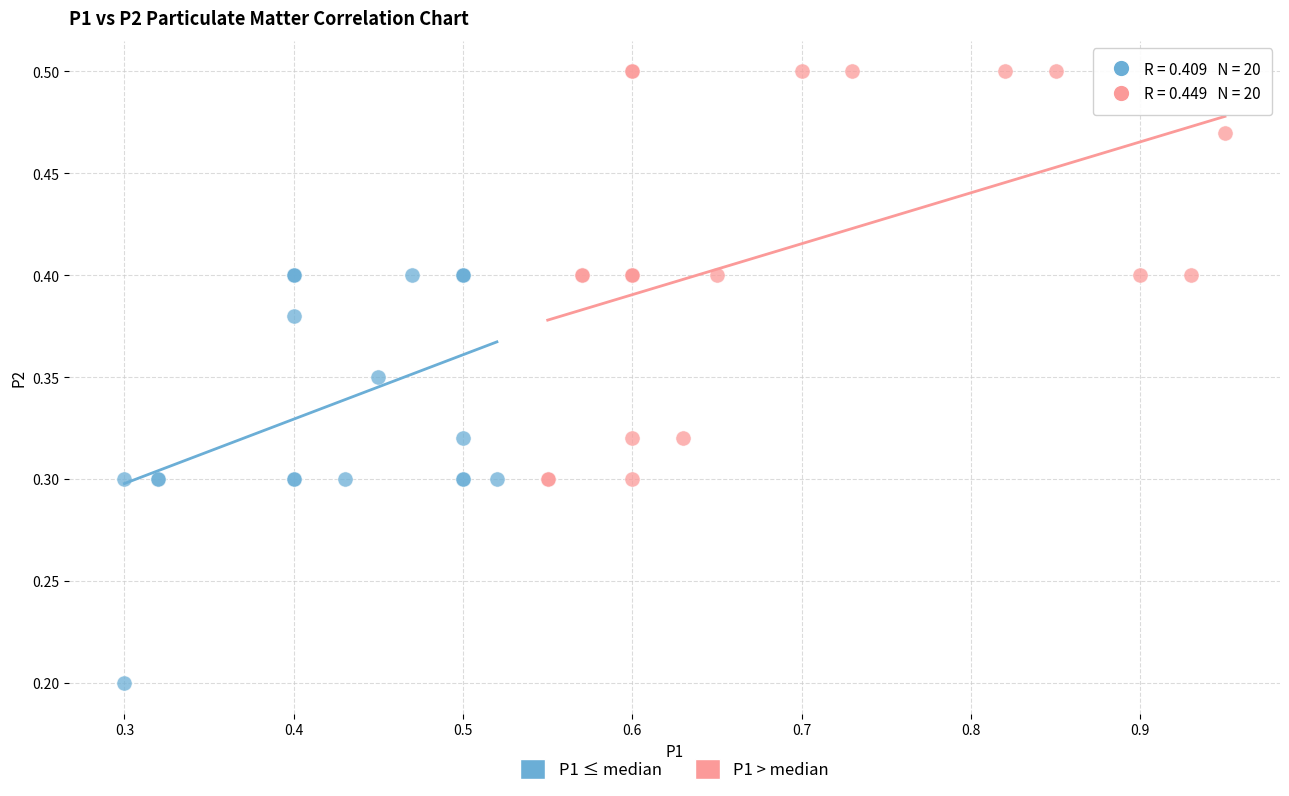

Which series reaches the minimum Y coordinate?

P1 ≤ median